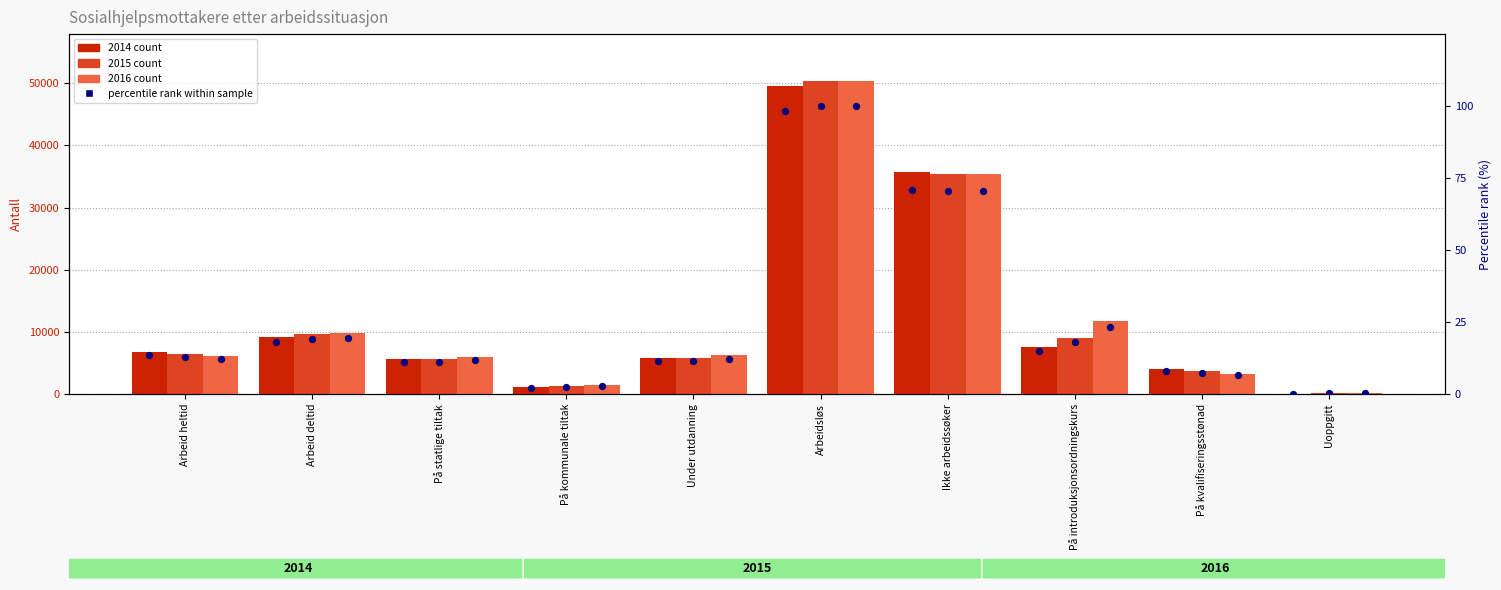

What is the total value across all series at På statlige tiltak?

34.2